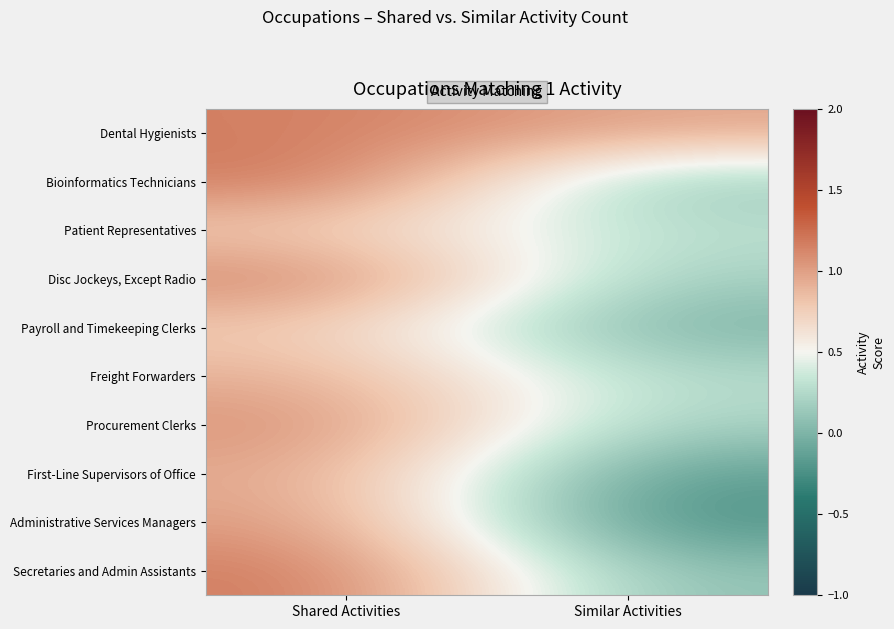

Which label corresponds to the smallest value in the chart?

Similar Activities